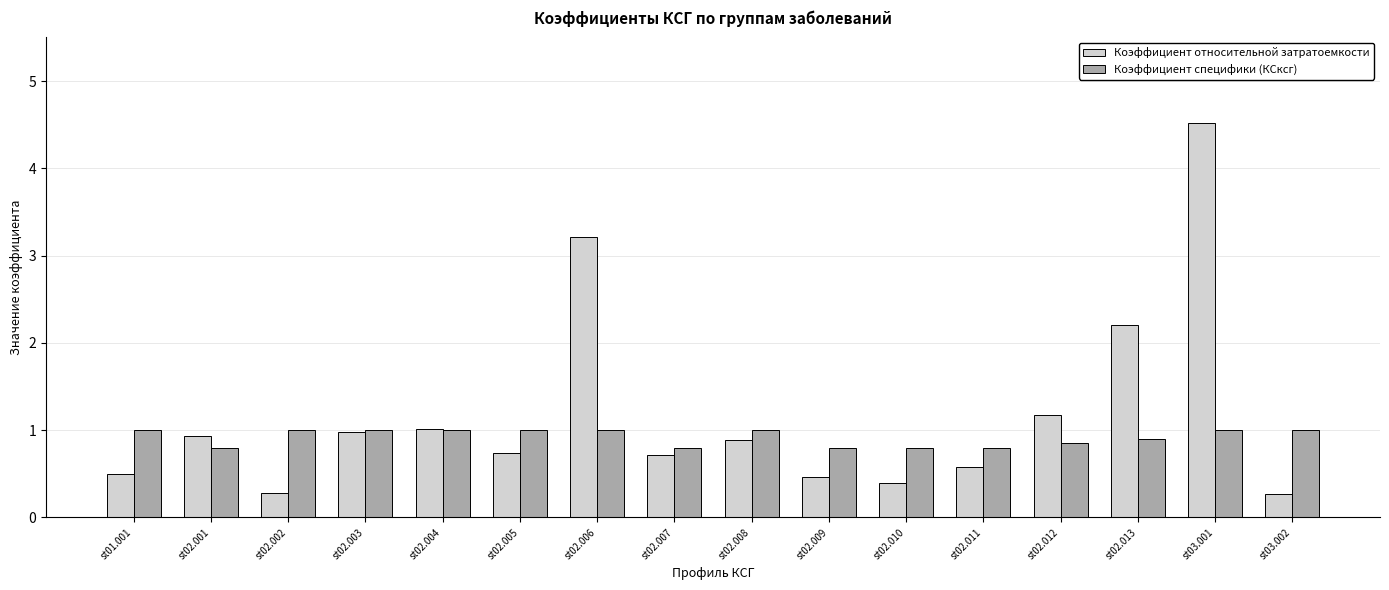

Rank the series by their maximum value, from highest to lowest.

Коэффициент относительной затратоемкости, Коэффициент специфики (КСксг)